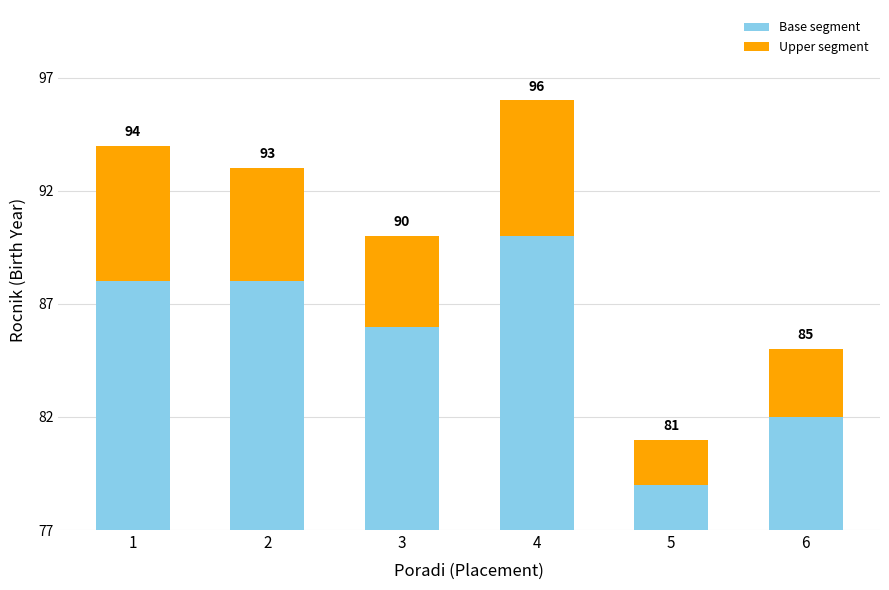

Rank the categories by Base segment value from highest to lowest.

4, 1, 2, 3, 6, 5